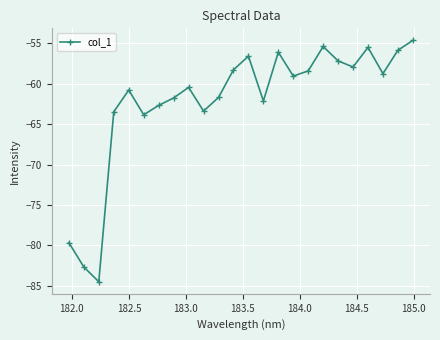

What is the difference between the maximum and minimum values?

29.9